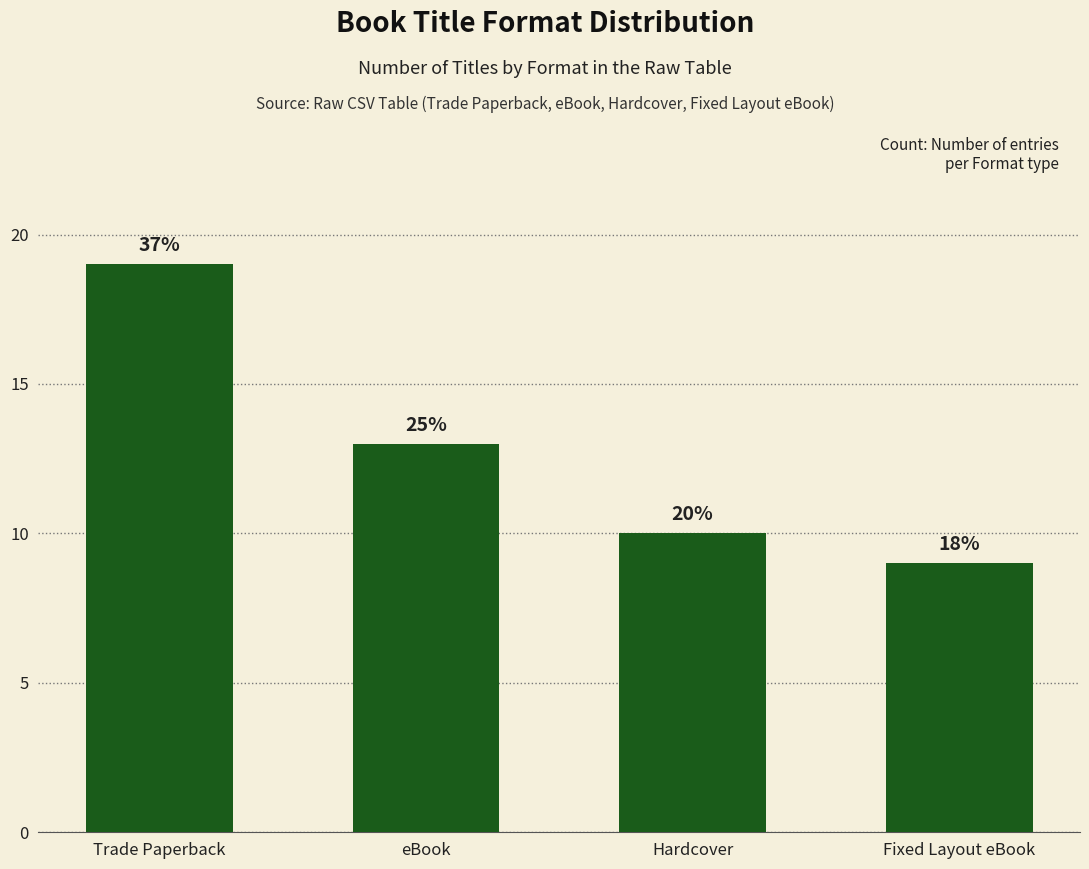

What is the sum of the values at Hardcover and eBook?

23